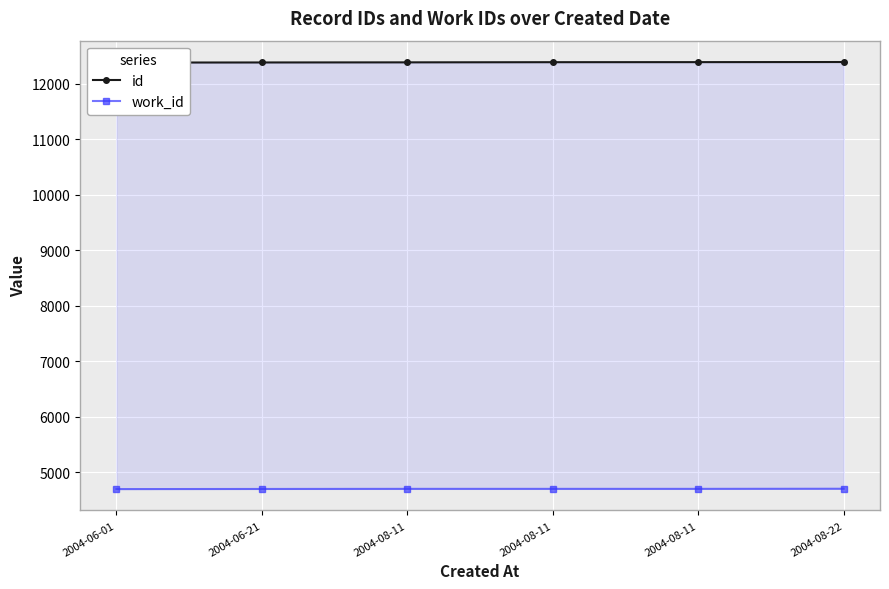

The work_id series shows 4698 at 2004-08-22. True or false?

True